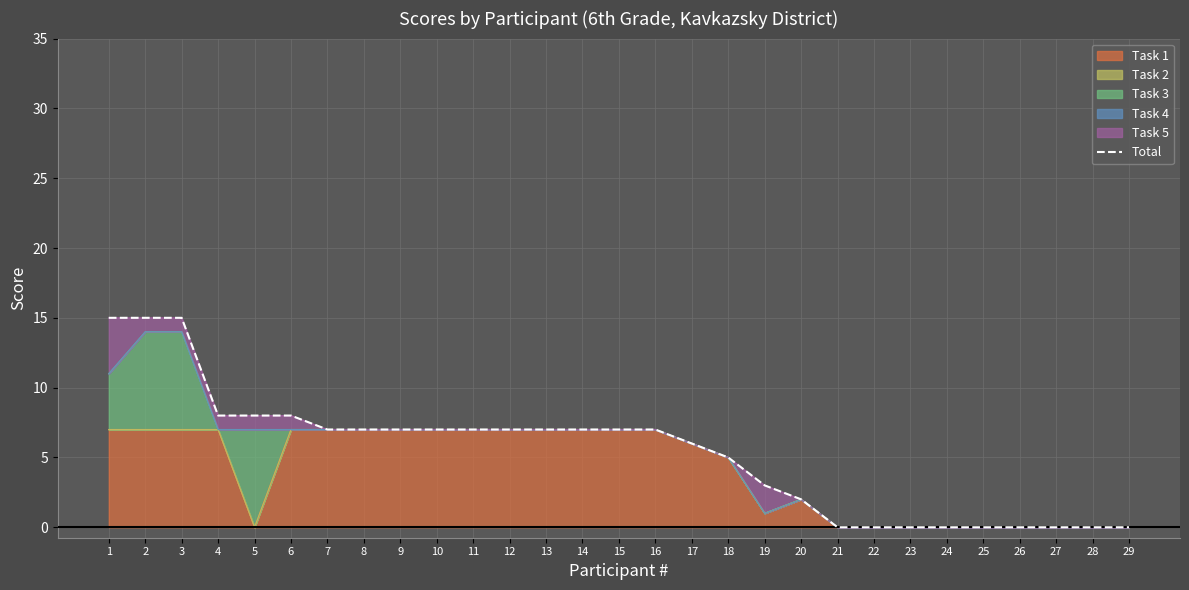

Between 26 and 18, which is larger?

18